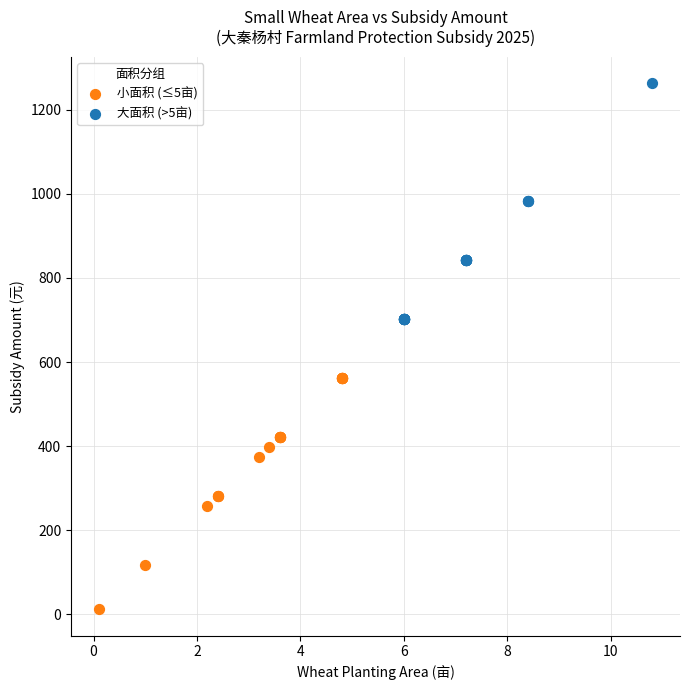

What are all the series names shown in the legend?

小面积 (≤5亩), 大面积 (>5亩)